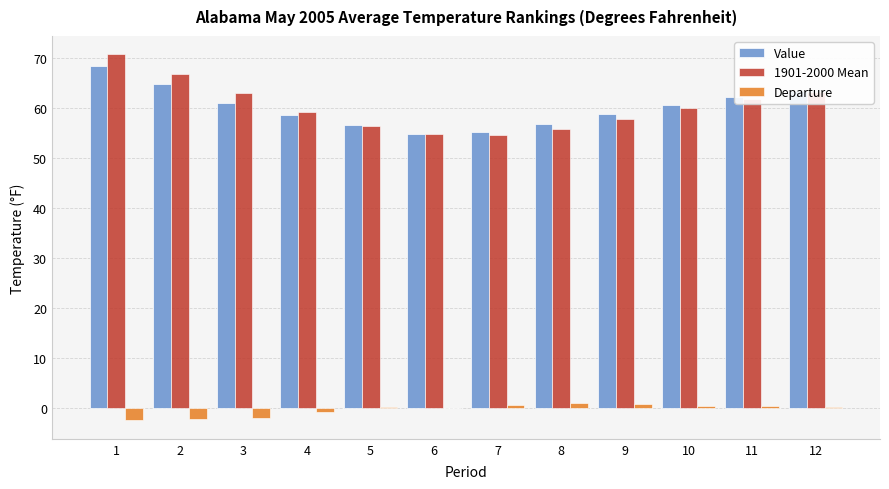

What is the sum of the 1901-2000 Mean values at 1 and 11?

132.5